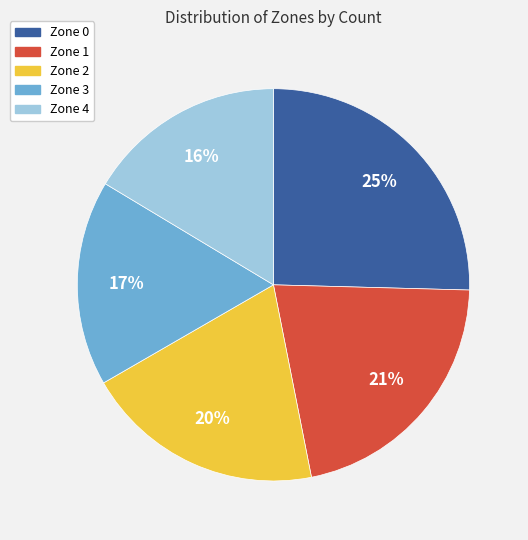

To the nearest percent, what portion does Zone 3 represent?

17%